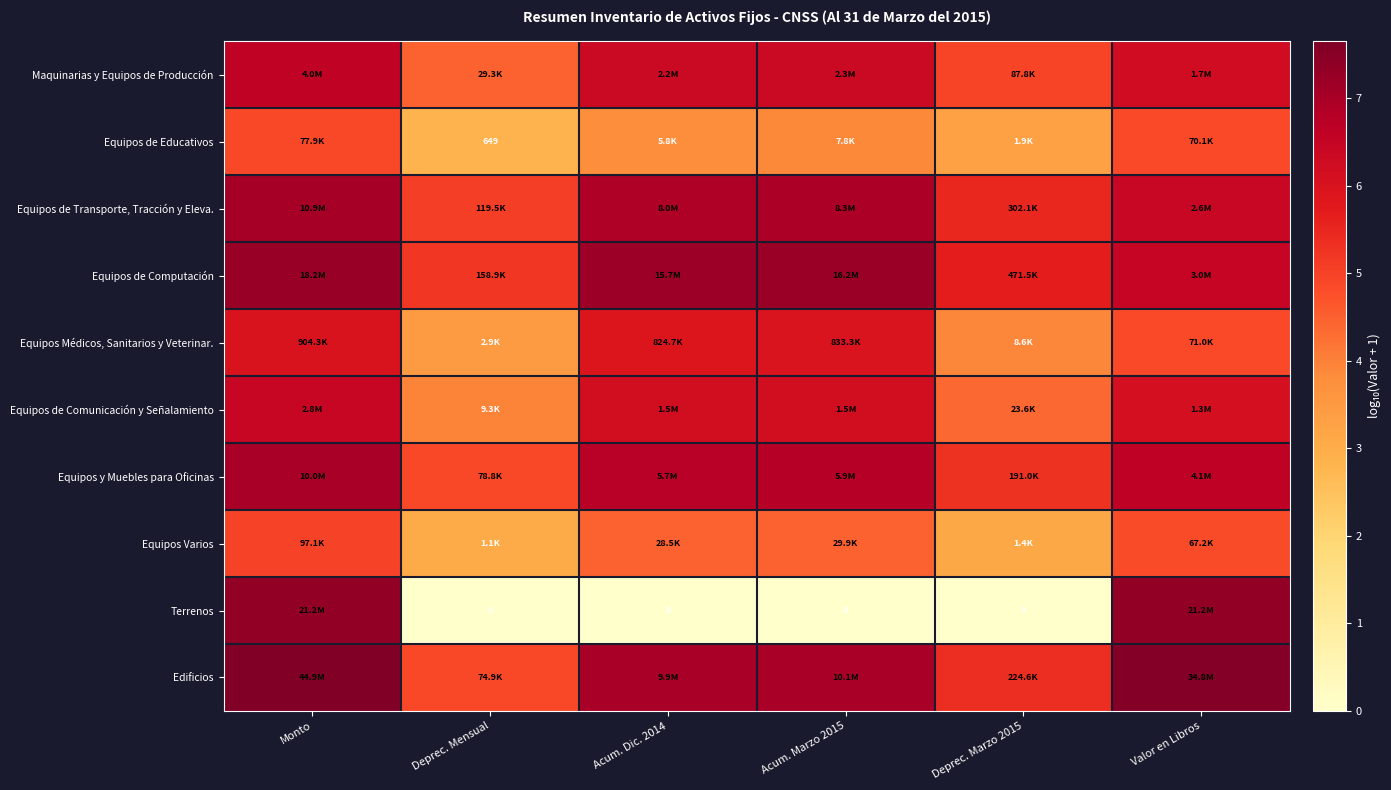

Which has a higher value, Deprec. Marzo 2015 or Monto?

Monto